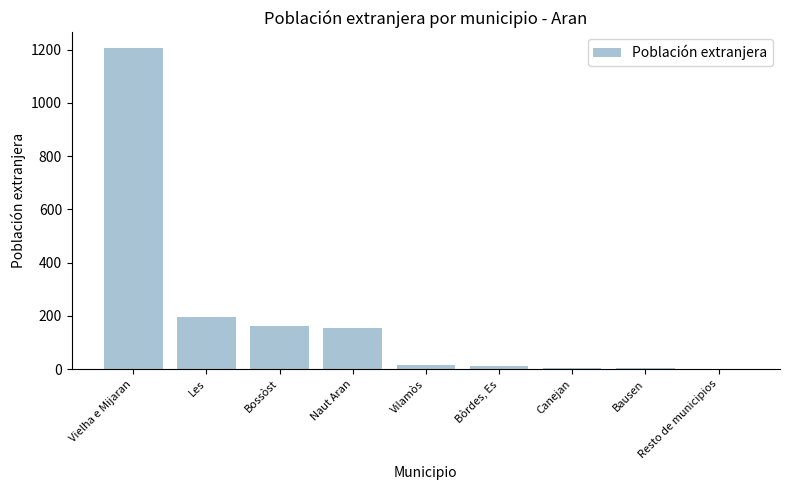

What is the sum of all values?

1751